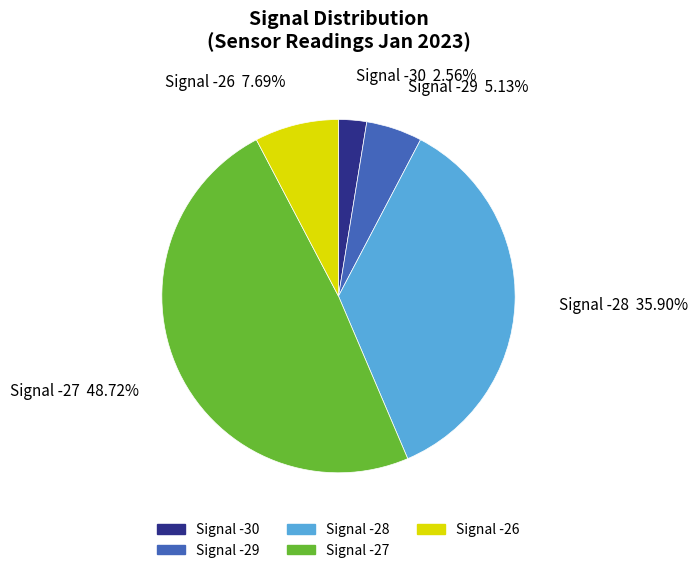

What is the largest slice in the pie chart?

Signal -27